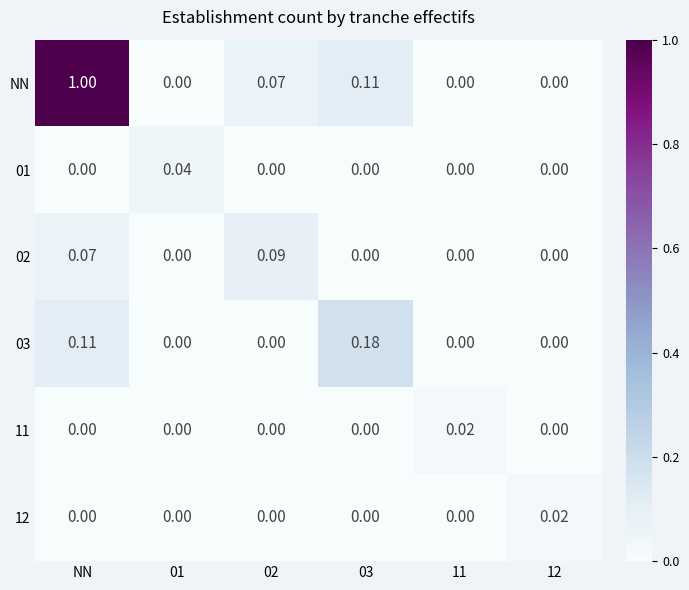

Is the value of NN at 02 greater than the value of 03 at 03?

No